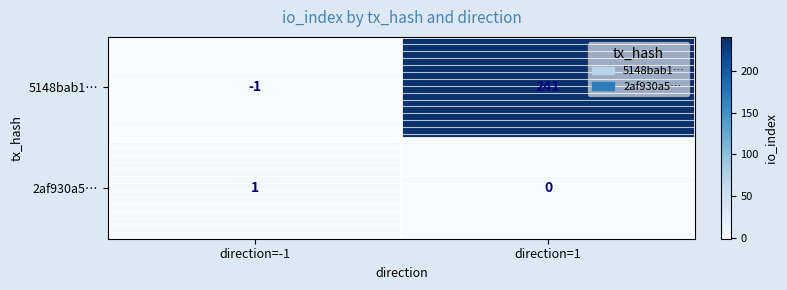

Reading left to right, transcribe all the data shown in this chart.

5148bab1…: -1	241
2af930a5…: 1	0